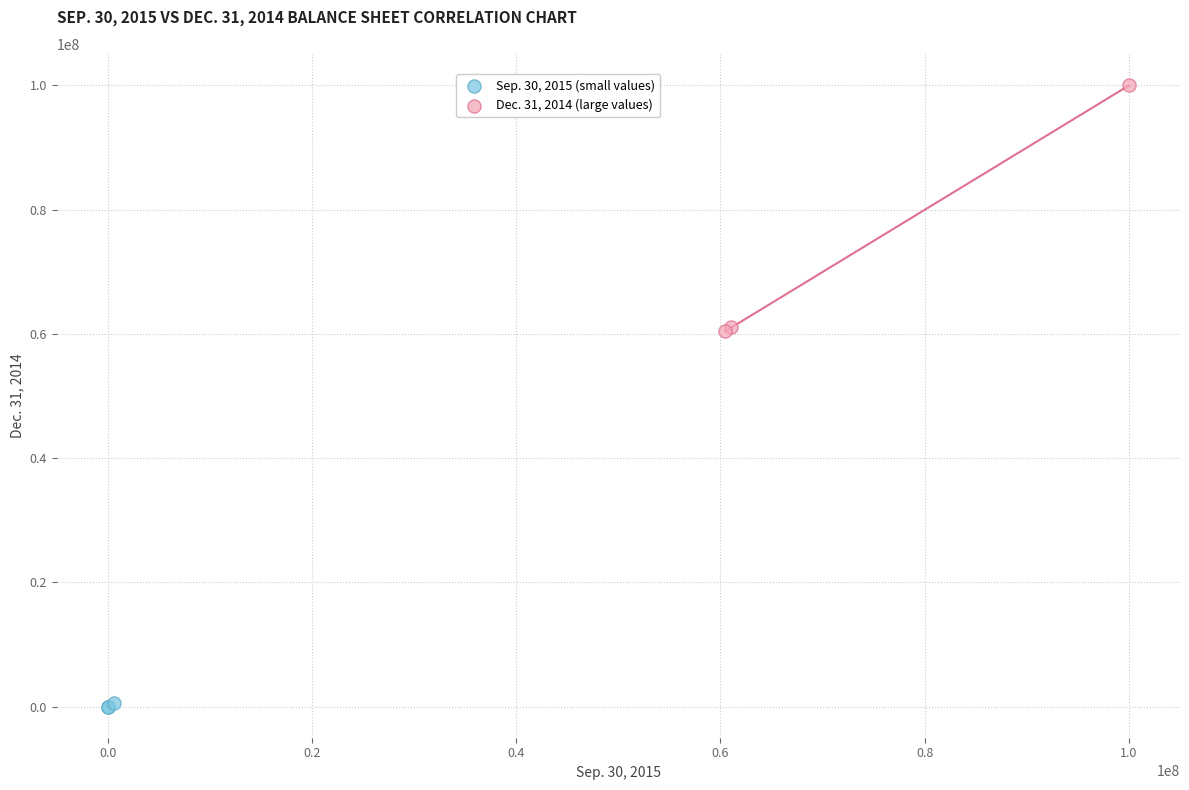

Which series contains the lowest Y value?

Sep. 30, 2015 (small values)